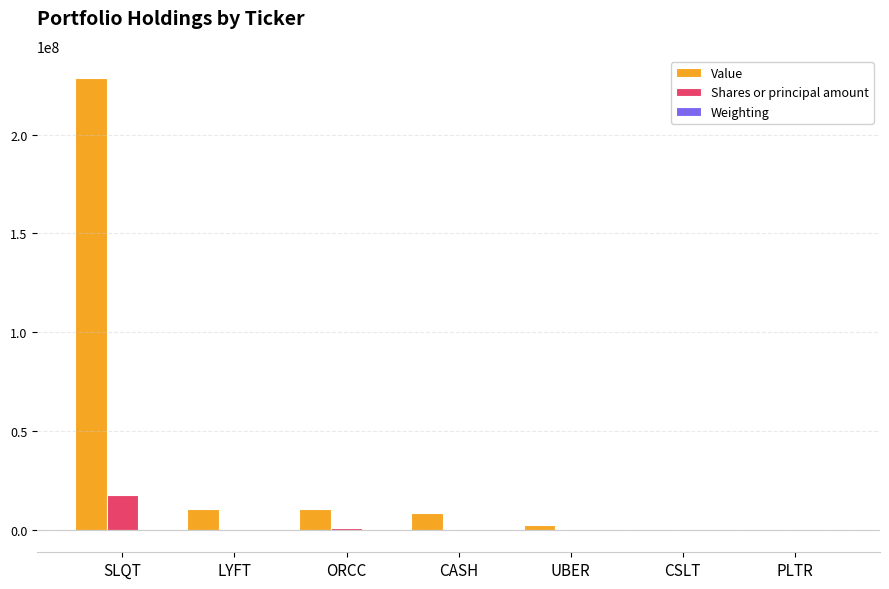

The Value series shows 10345000.0 at ORCC. True or false?

True